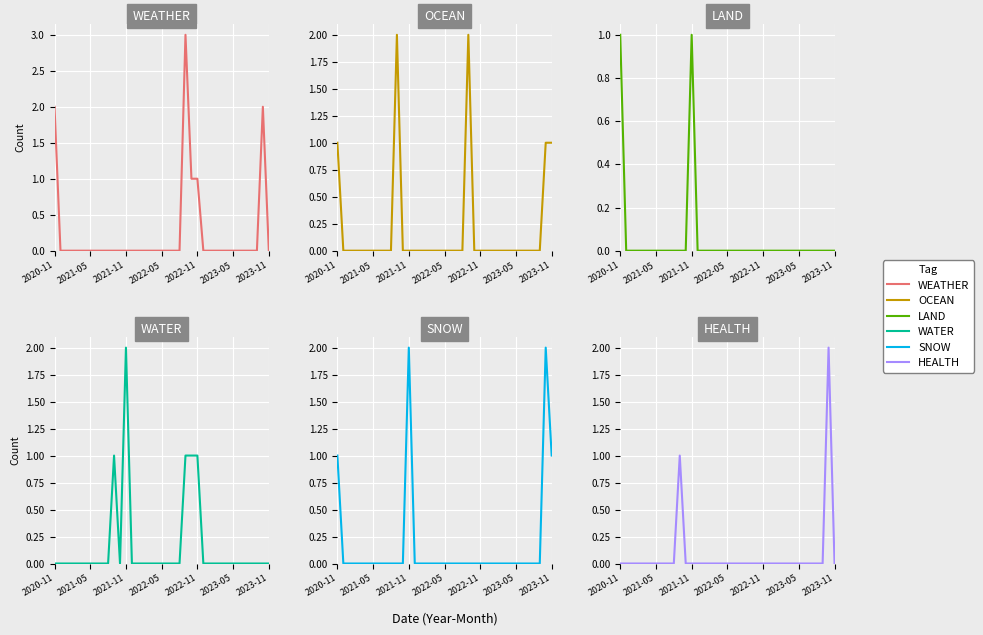

True or false: SNOW and WATER cross at least once.

False